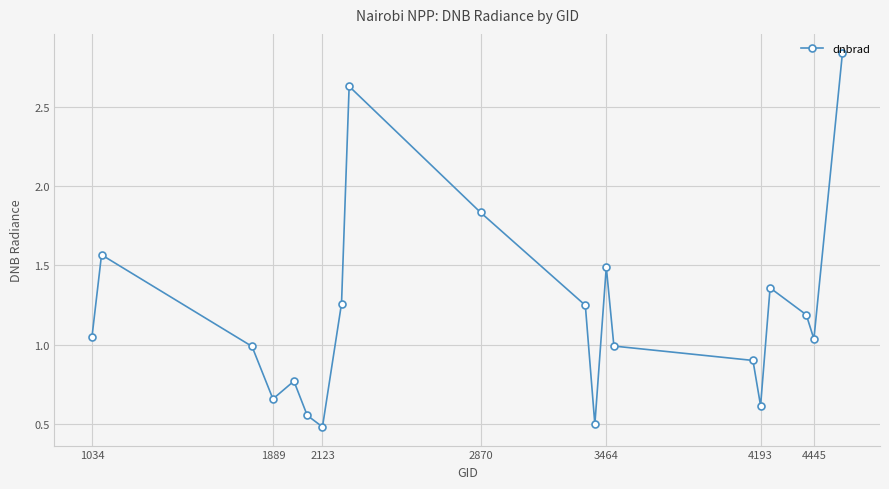

What is the value of the 7th point from the left?

0.5